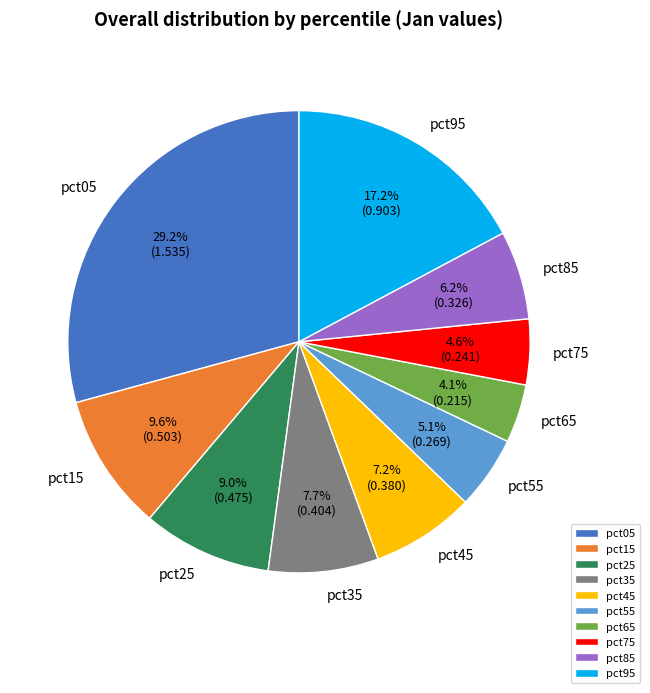

To the nearest percent, what is the average slice percentage?

10%